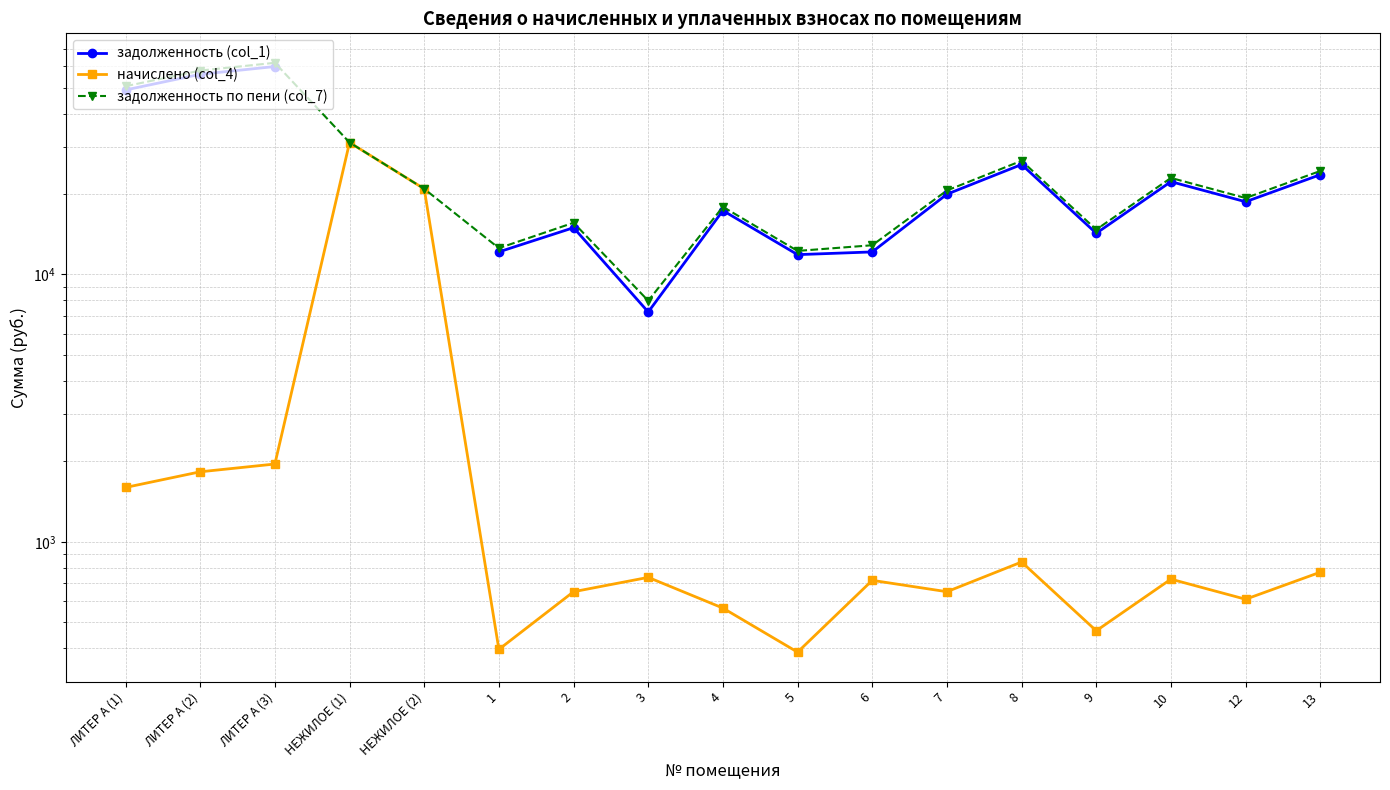

Which label corresponds to the smallest value in the chart?

5